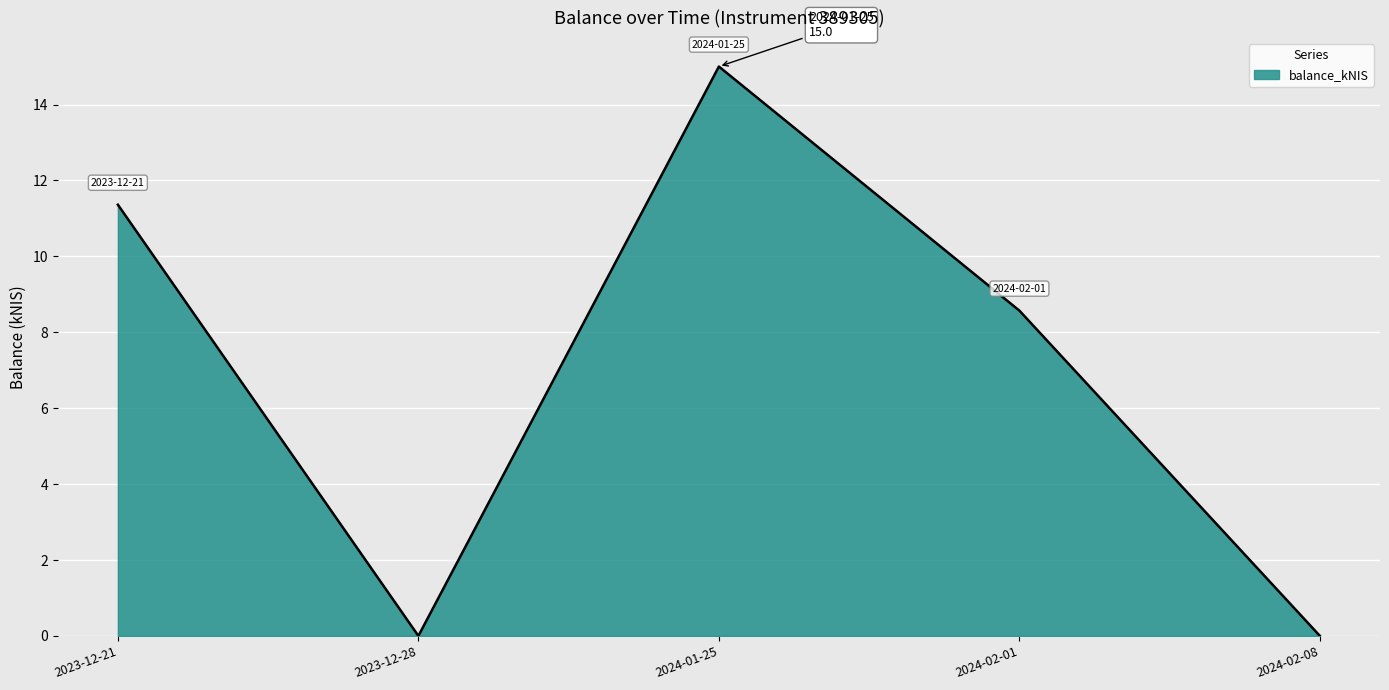

List the labels in order of value, smallest first.

2023-12-28, 2024-02-08, 2024-02-01, 2023-12-21, 2024-01-25